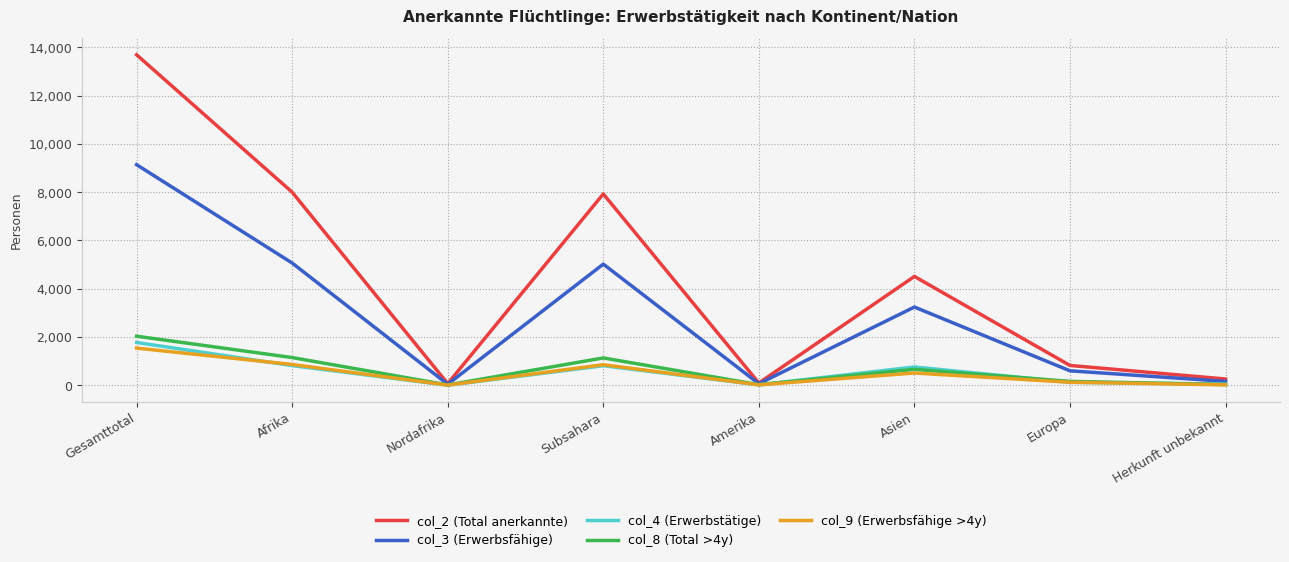

What position from the left is Gesamttotal?

1